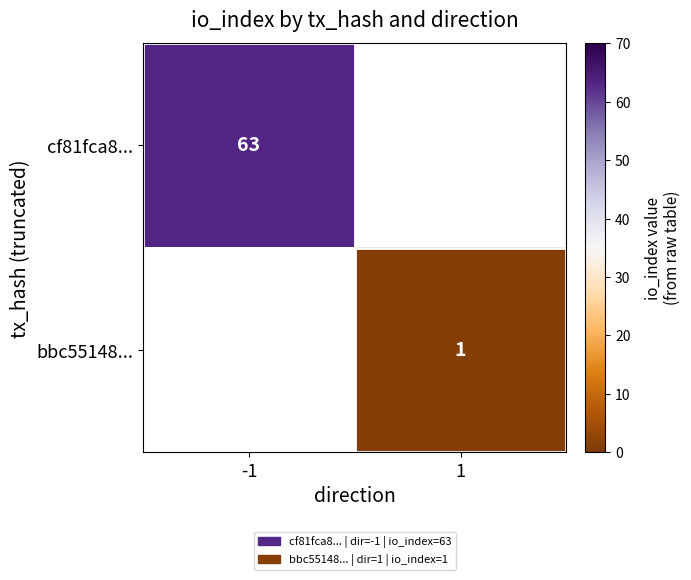

At how many categories does at least one series exceed 5?

1